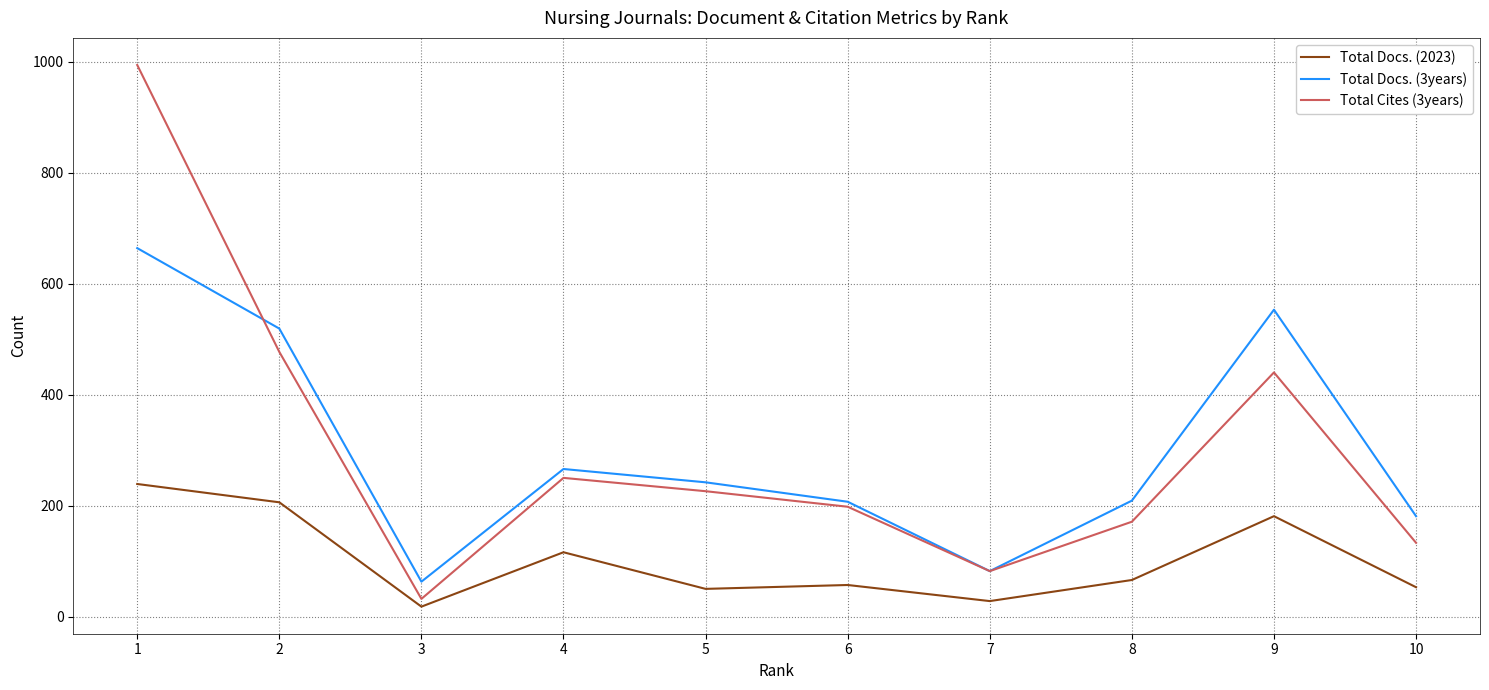

How many values in the Total Docs. (2023) series are below 66?

5